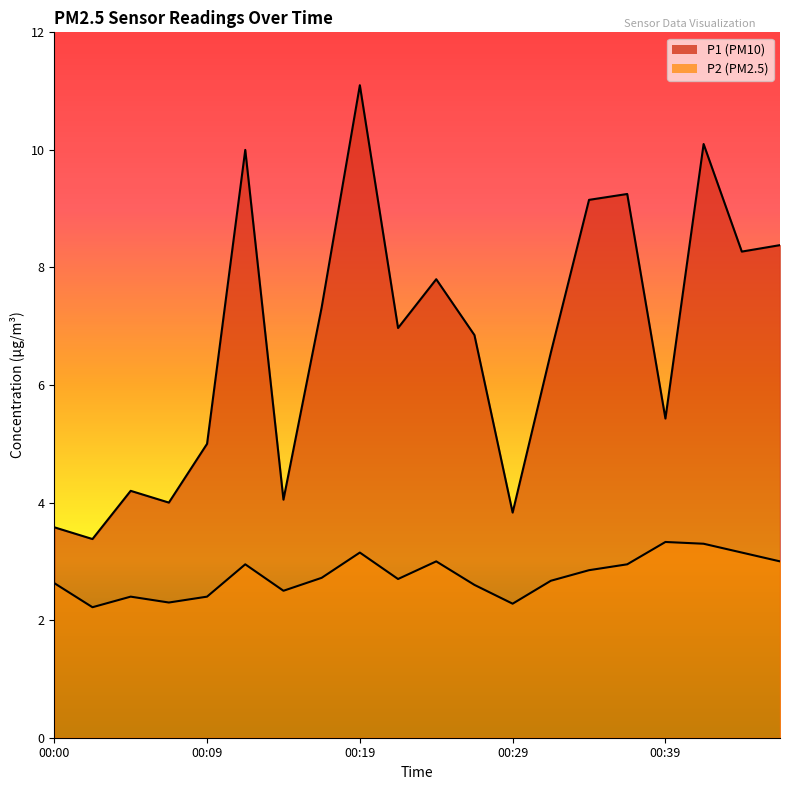

Reading right to left, transcribe all the data shown in this chart.

P1: 00:46=8.4	00:44=8.3	00:41=10.1	00:39=5.4	00:36=9.2	00:34=9.2	00:31=6.5	00:29=3.8	00:27=6.8	00:24=7.8	00:22=7.0	00:19=11.1	00:17=7.3	00:14=4.0	00:12=10.0	00:09=5.0	00:07=4.0	00:05=4.2	00:02=3.4	00:00=3.6
P2: 00:46=3.0	00:44=3.1	00:41=3.3	00:39=3.3	00:36=3.0	00:34=2.9	00:31=2.7	00:29=2.3	00:27=2.6	00:24=3.0	00:22=2.7	00:19=3.1	00:17=2.7	00:14=2.5	00:12=3.0	00:09=2.4	00:07=2.3	00:05=2.4	00:02=2.2	00:00=2.6